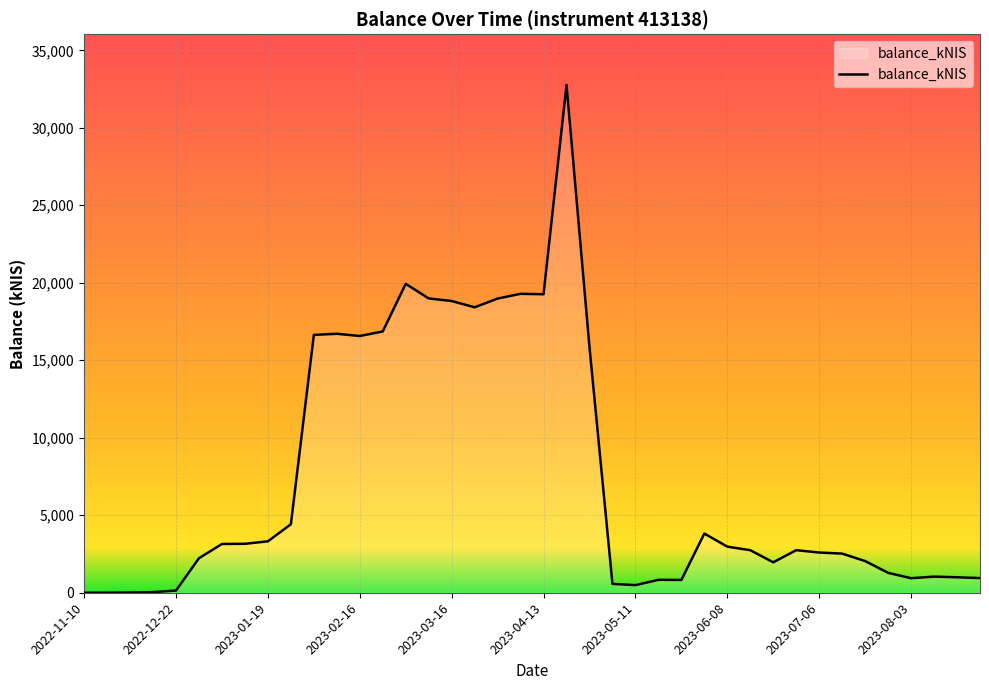

How many lines are shown in the chart?

1